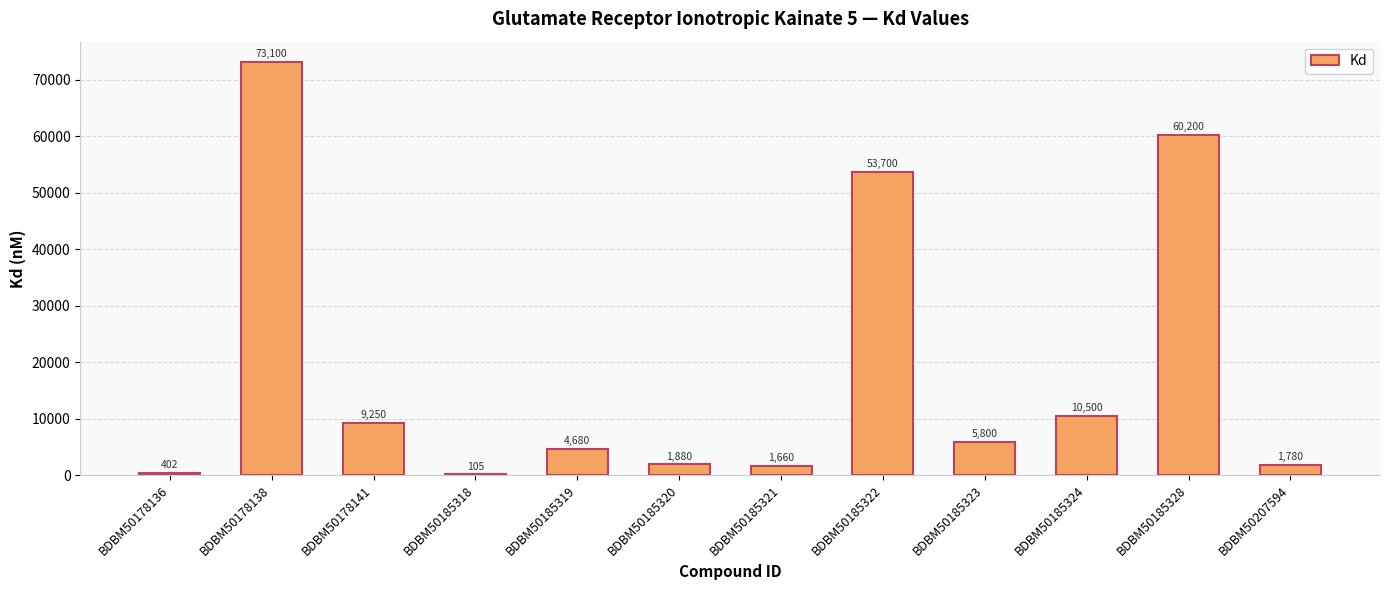

Reading right to left, transcribe all the data shown in this chart.

BDBM50207594=1780	BDBM50185328=60200	BDBM50185324=10500	BDBM50185323=5800	BDBM50185322=53700	BDBM50185321=1660	BDBM50185320=1880	BDBM50185319=4680	BDBM50185318=105	BDBM50178141=9250	BDBM50178138=73100	BDBM50178136=402